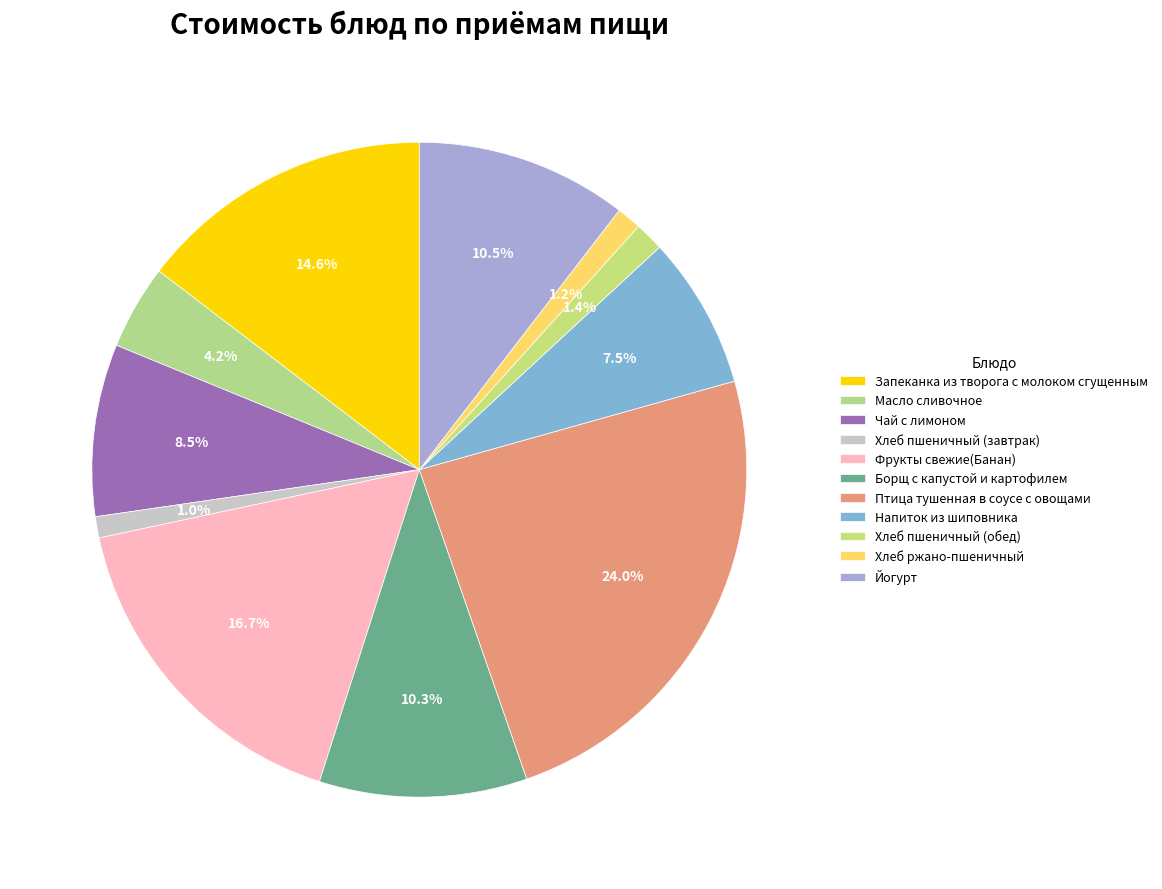

To the nearest percent, what is the difference between the largest and smallest slice percentages?

23%